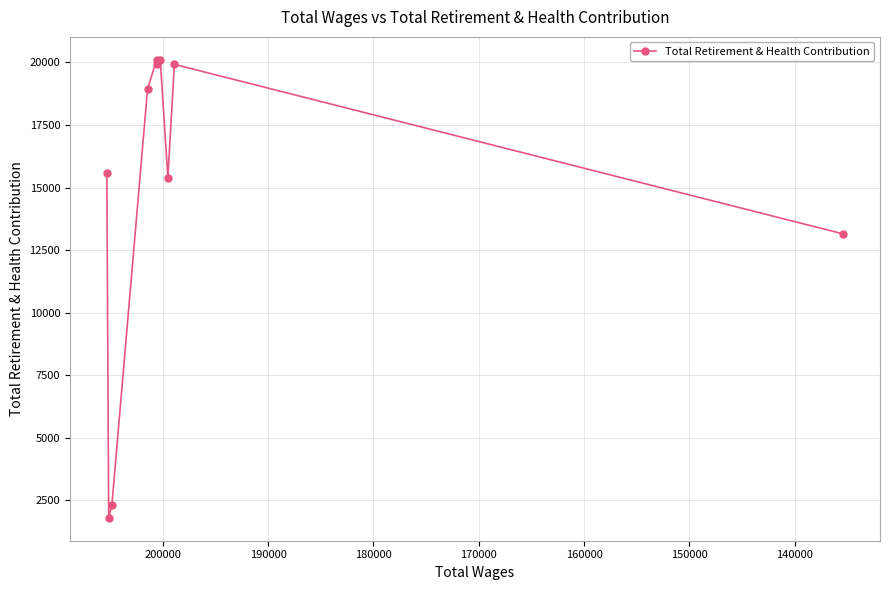

Reading right to left, what are all the values shown in this chart?

13146	19920	15389	20102	19920	20102	18930	2318	1804	15571